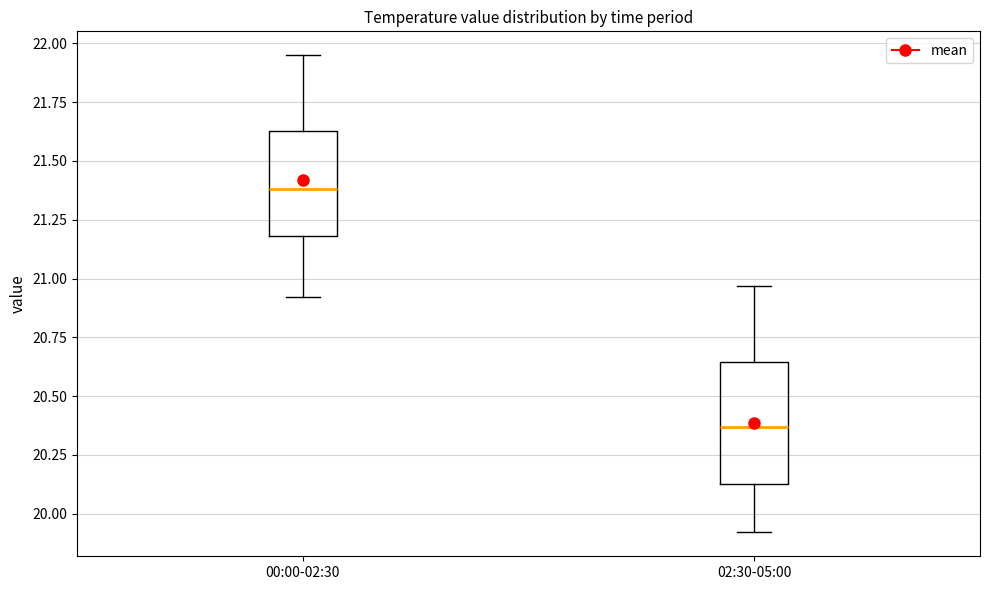

Reading left to right, transcribe this box plot: for each box, give where its median line is, the range the box spans, and where its two whiskers end, as read against the y-axis. The values are not printed on the chart, so give them approximately, as read against the axis.

00:00-02:30: median 21.40, box 21.20 to 21.65, whiskers 20.90 to 21.95
02:30-05:00: median 20.35, box 20.15 to 20.65, whiskers 19.90 to 20.95